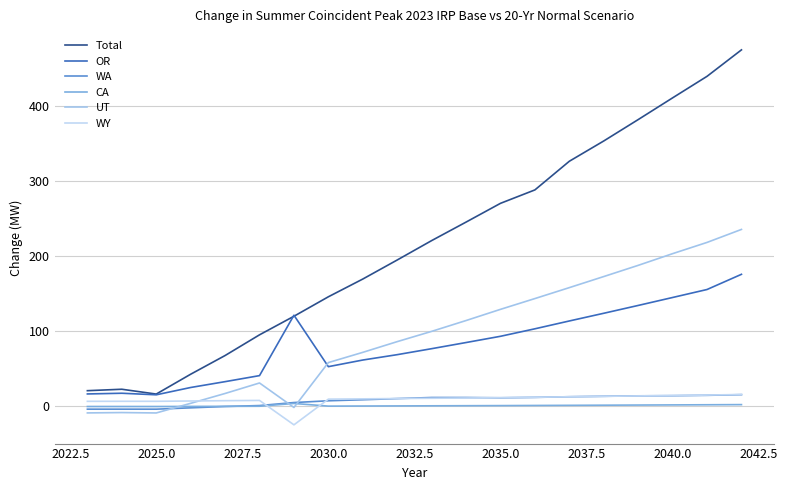

How many categories are shown in the chart?

20